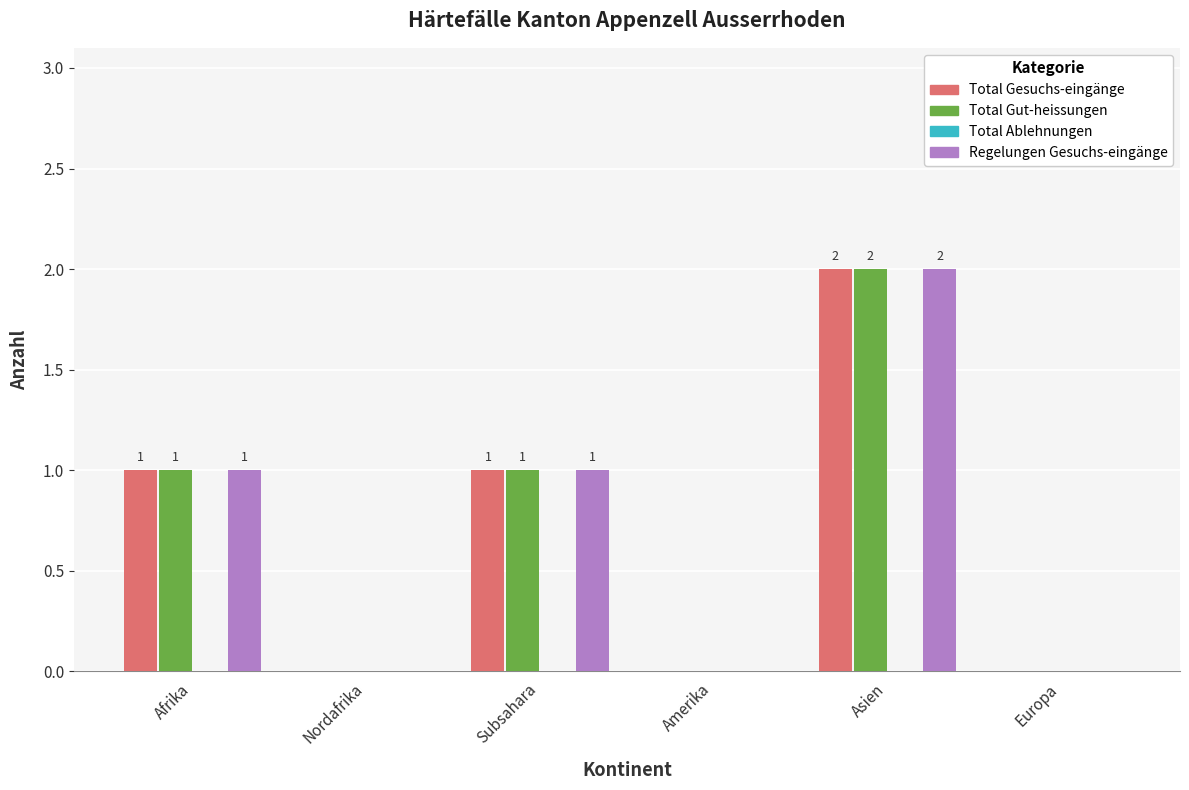

How many Regelungen Gesuchs-eingänge values are between 0 and 1?

5